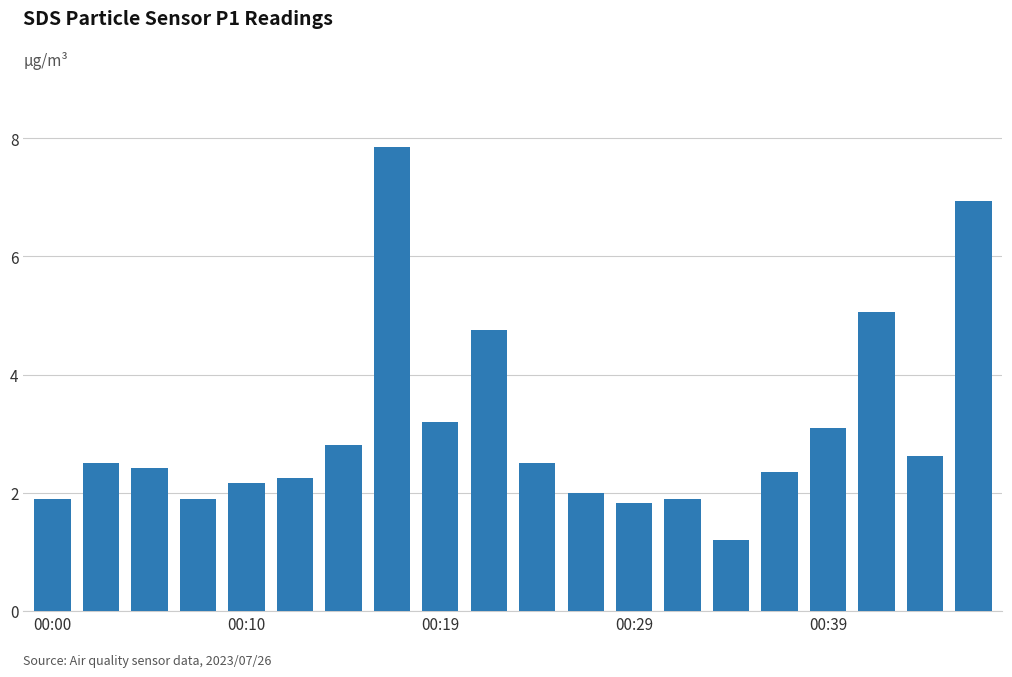

Does the chart contain stacked bars?

No